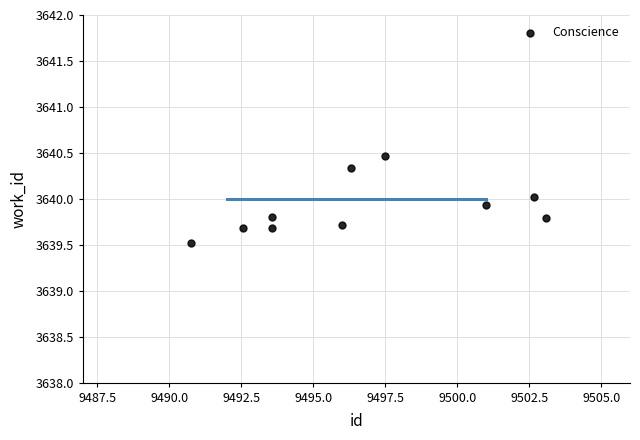

What Y value in the scatter plot is closest to 3639?

3639.5